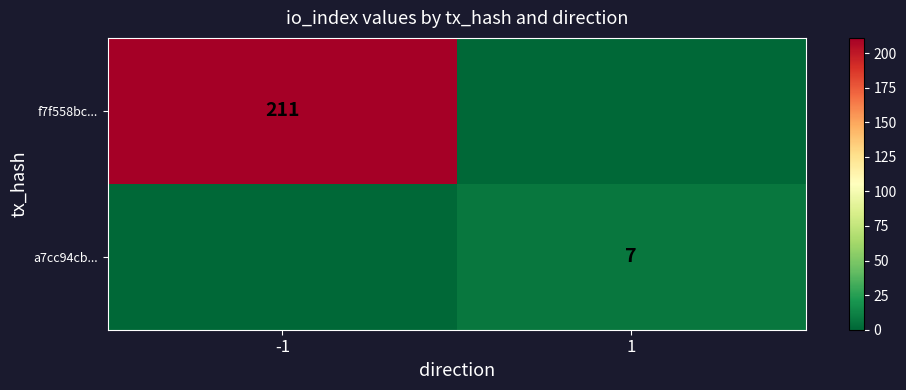

The value of a7cc94cb... at 1 is 7. True or false?

True